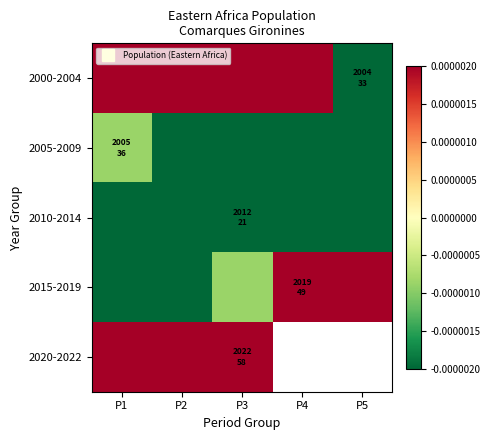

Rank the categories by 2005-2009 value from highest to lowest.

P1, P5, P2, P3, P4